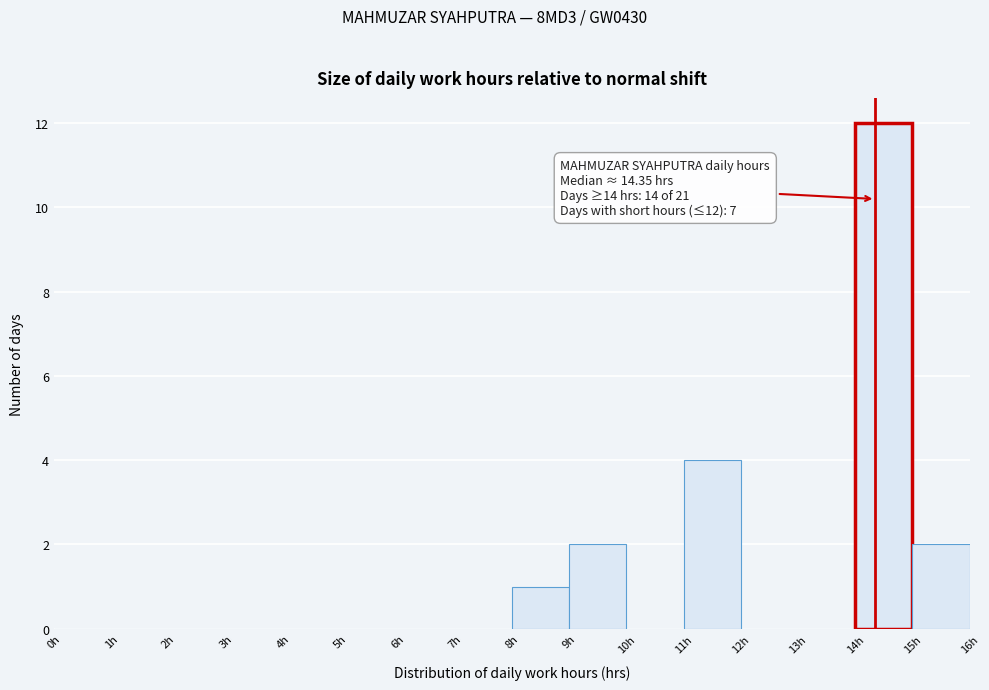

Which range on the x-axis has the tallest bar?

14 to 15